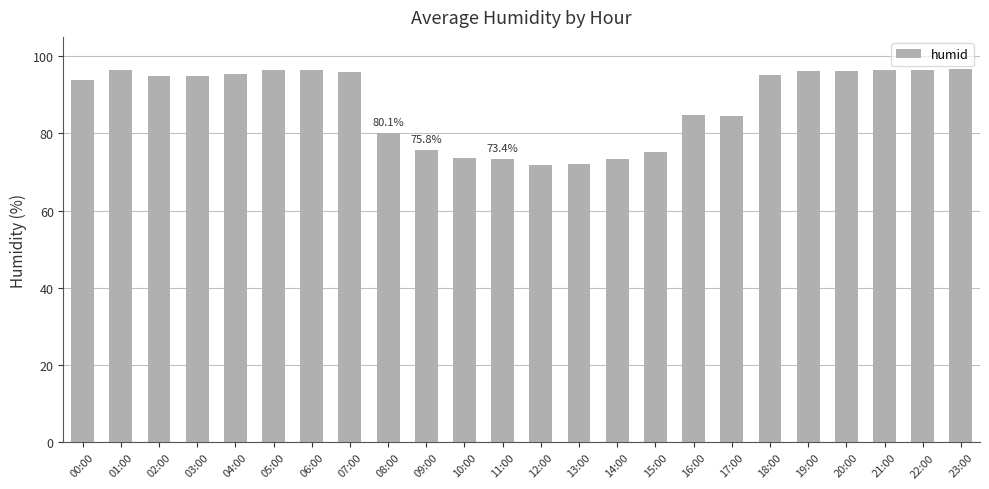

What is the sum of all values?

2106.2